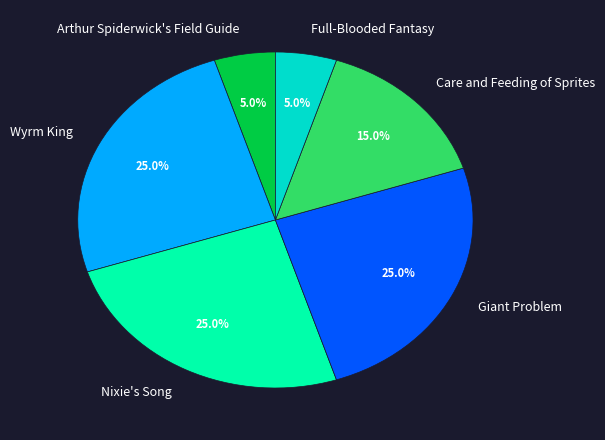

Does any single category account for the majority?

No